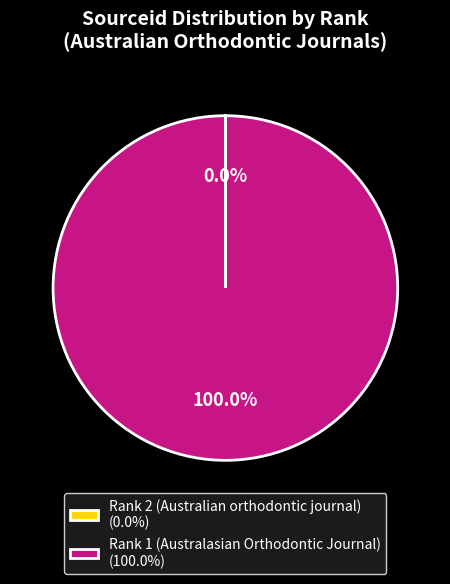

What is the largest slice in the pie chart?

Rank 1 (Australasian Orthodontic Journal)